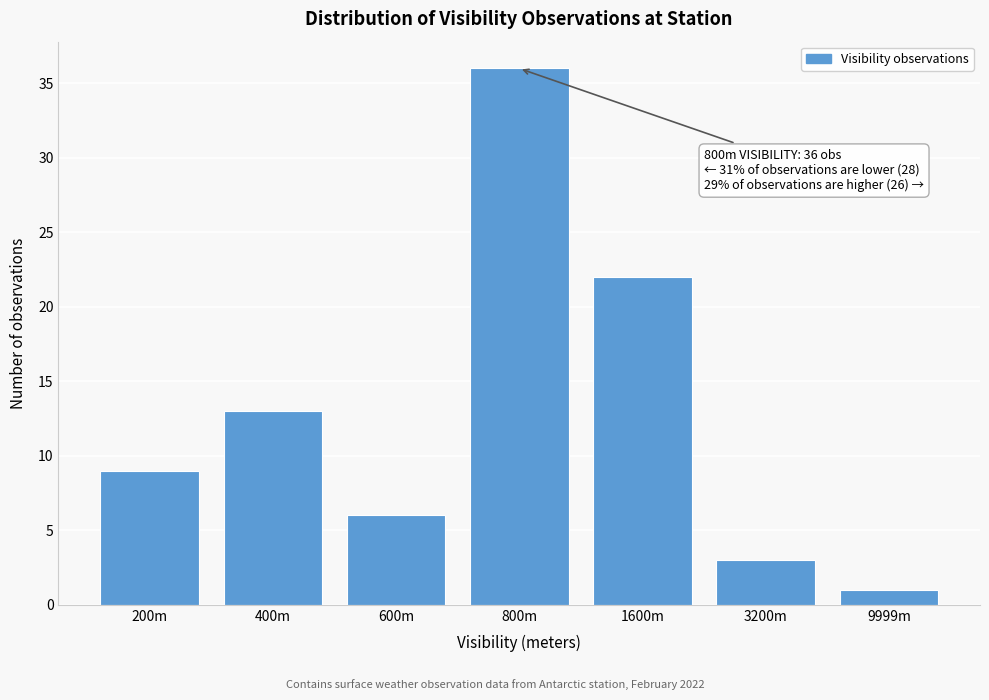

Reading left to right, list all the values displayed in this chart.

9	13	6	36	22	3	1